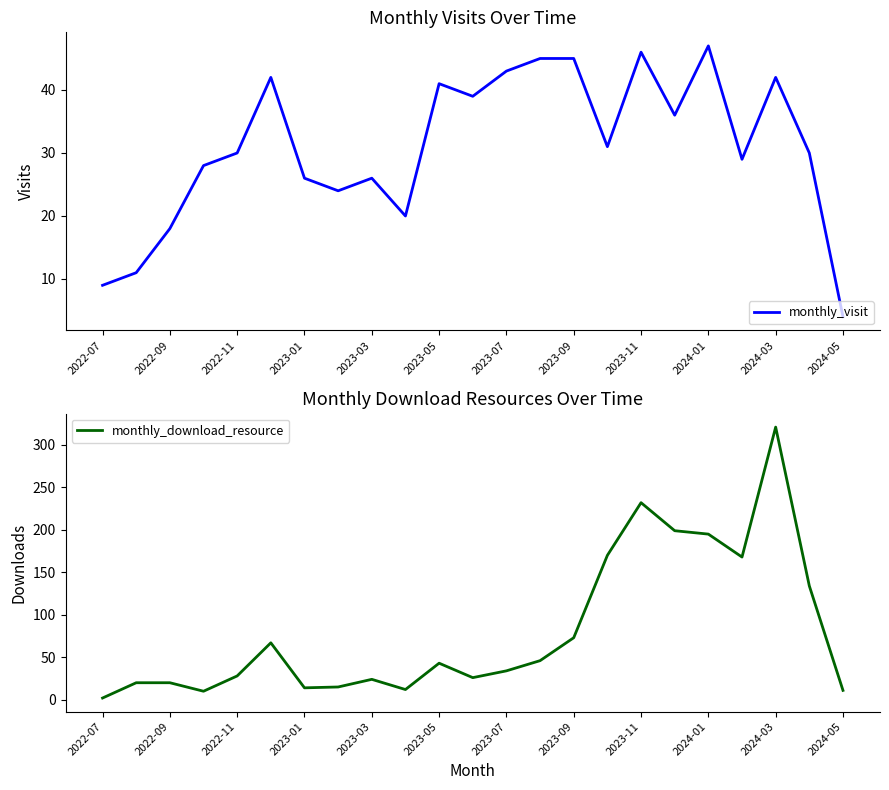

True or false: monthly_visit has a value of 41 at 2023-05.

True